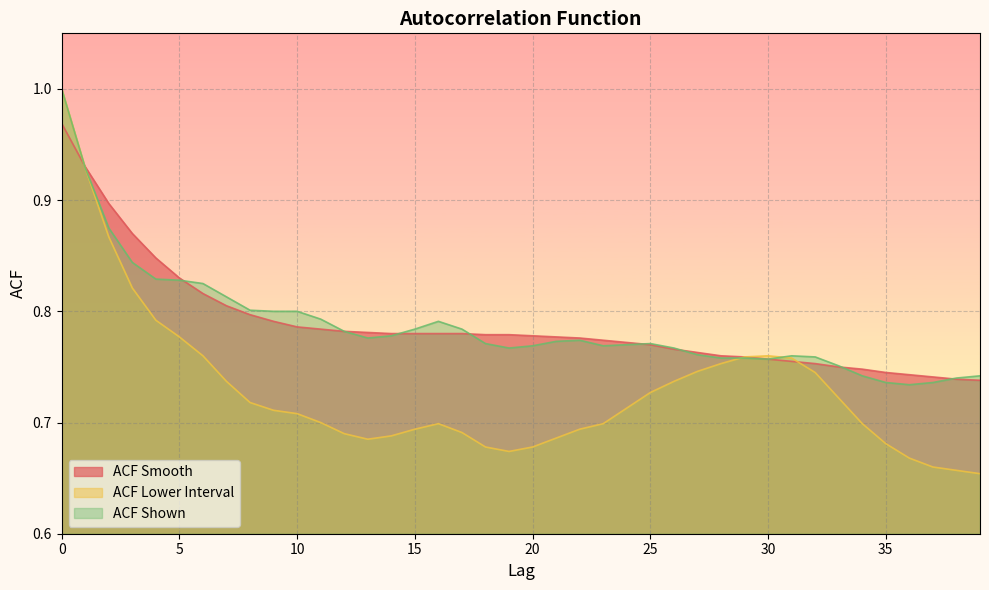

What are all the series names shown in the legend?

ACF Smooth, ACF Lower Interval, ACF Shown